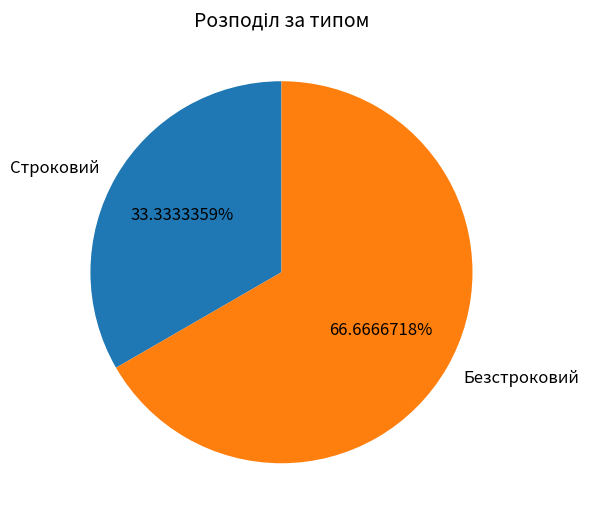

Which slice is the largest?

Безстроковий